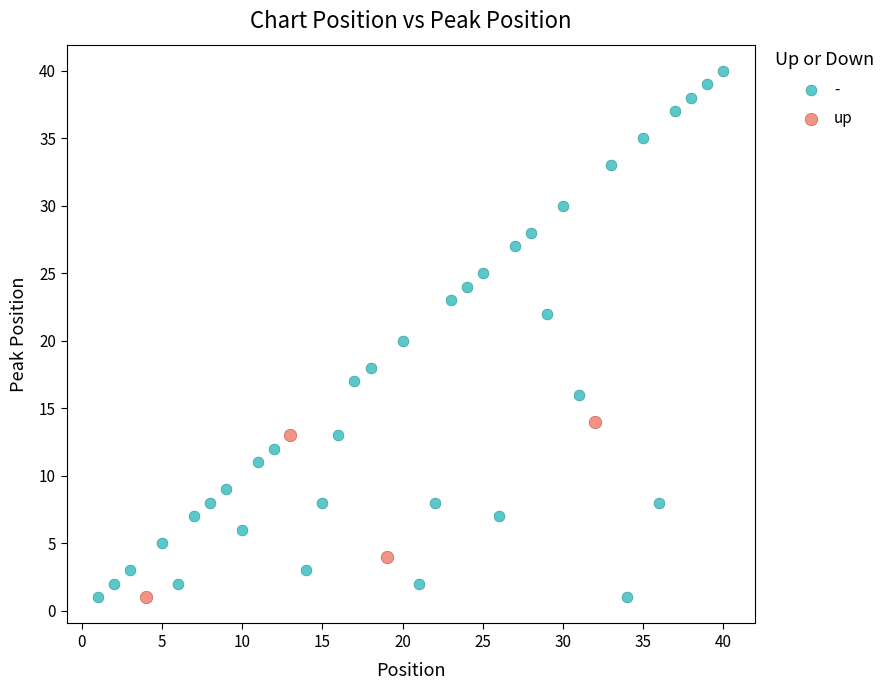

Which series reaches the maximum Y coordinate?

-